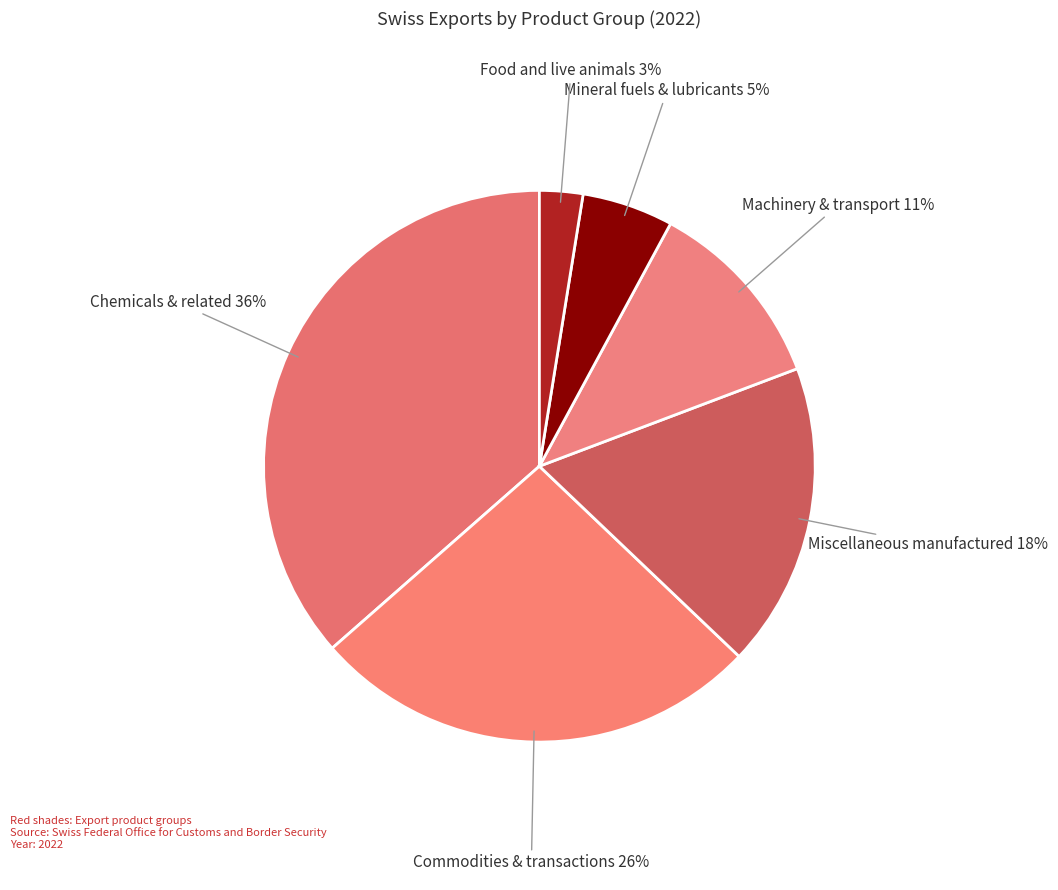

To the nearest percent, what percentage of the pie is Miscellaneous manufactured?

18%